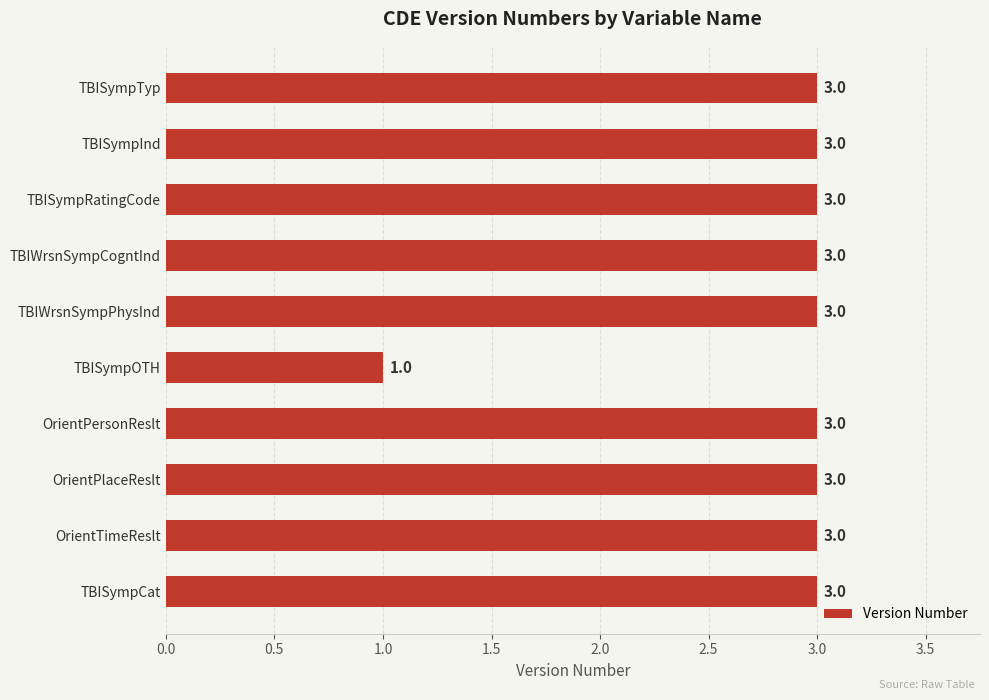

What is the value of the 6th bar from the top?

1